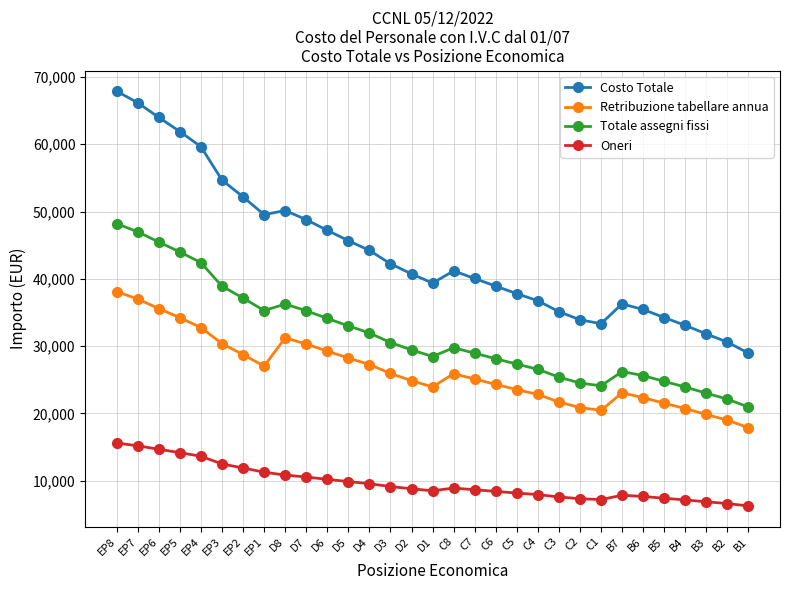

At EP6, list the series in order from smallest to largest.

Oneri, Retribuzione tabellare annua, Totale assegni fissi, Costo Totale